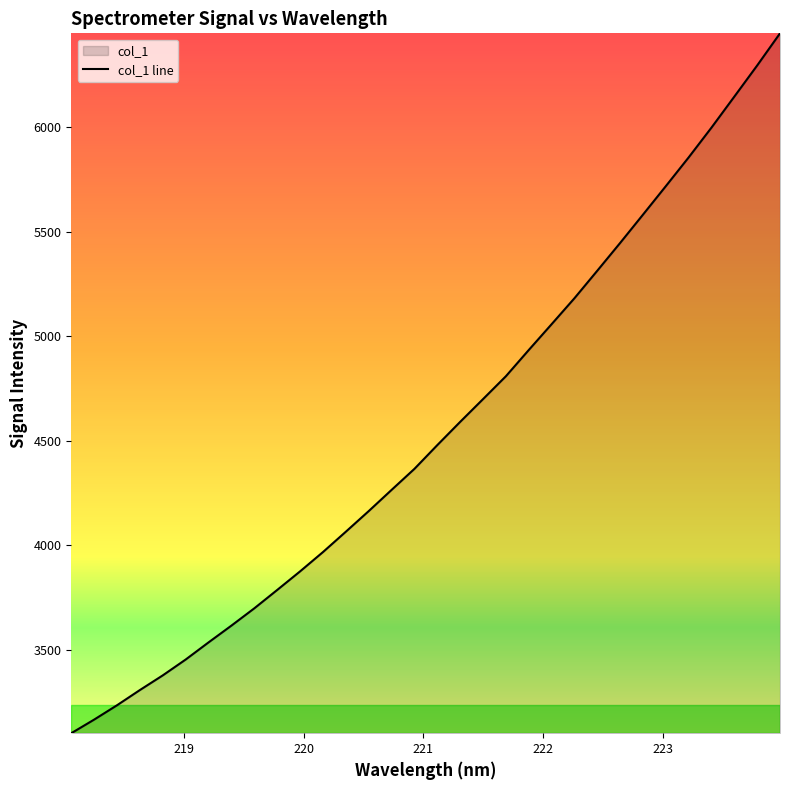

How many categories are shown in the chart?

32